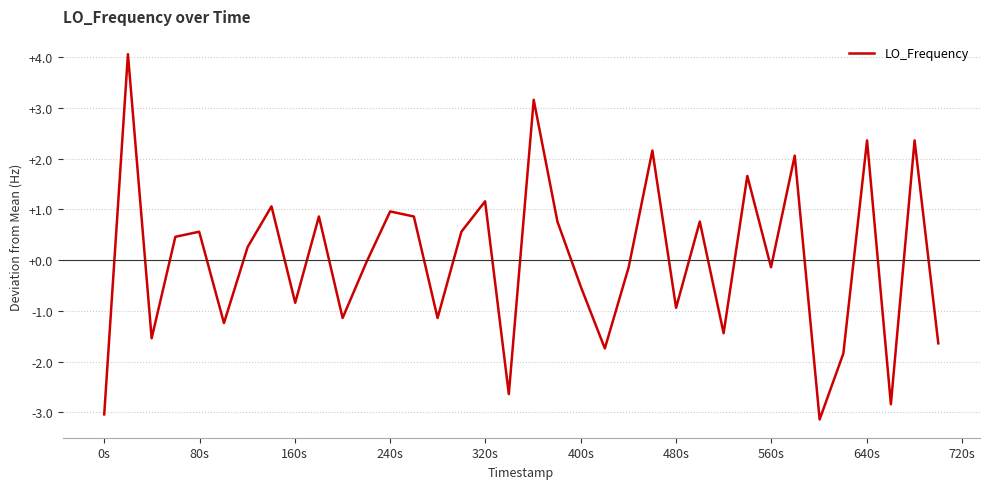

What is the greatest value displayed?

4.1